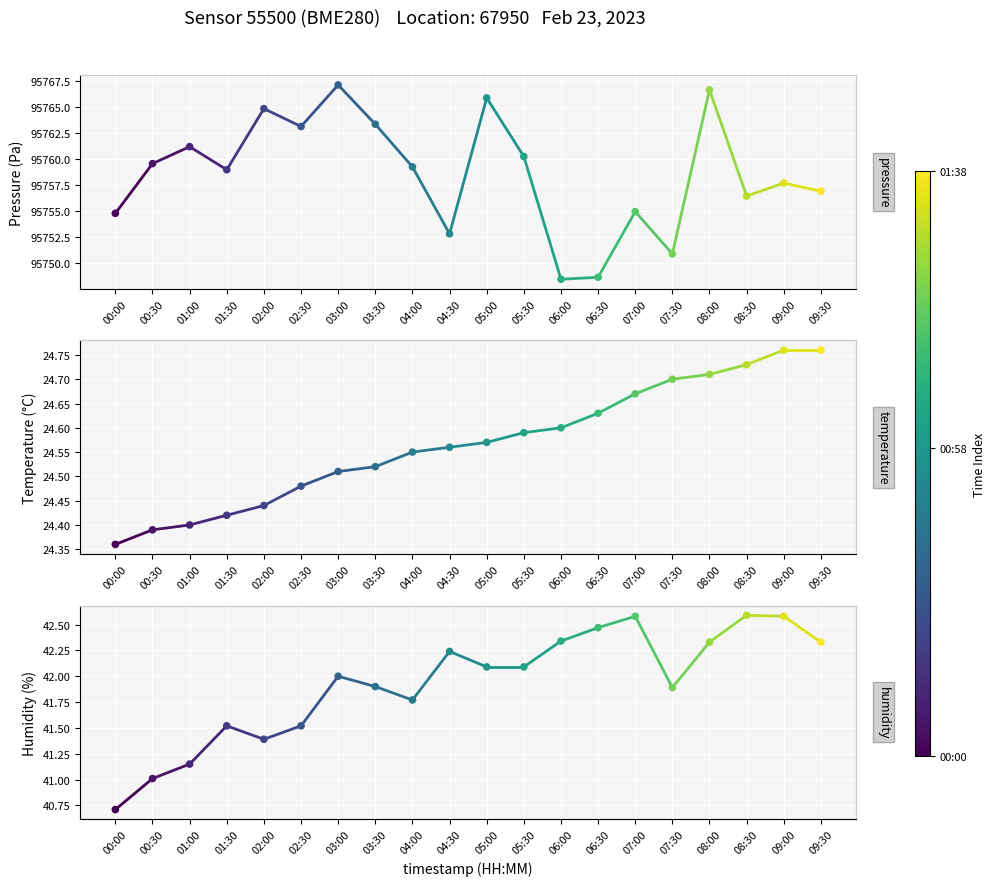

What is the total value across all series at 03:00?

95833.7